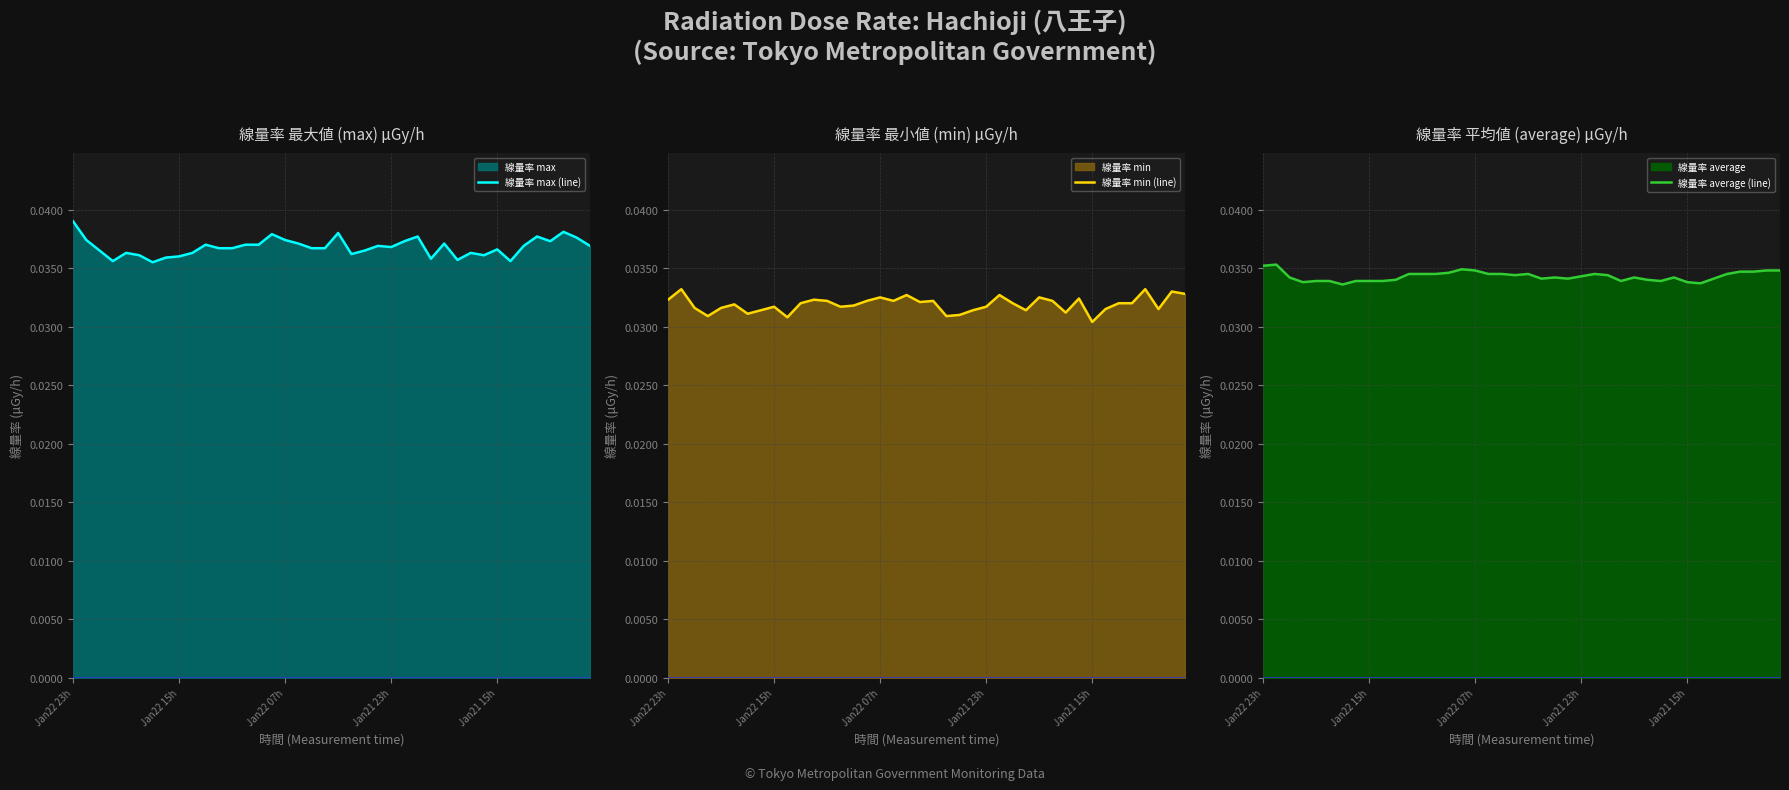

How many distinct data groups are displayed?

3